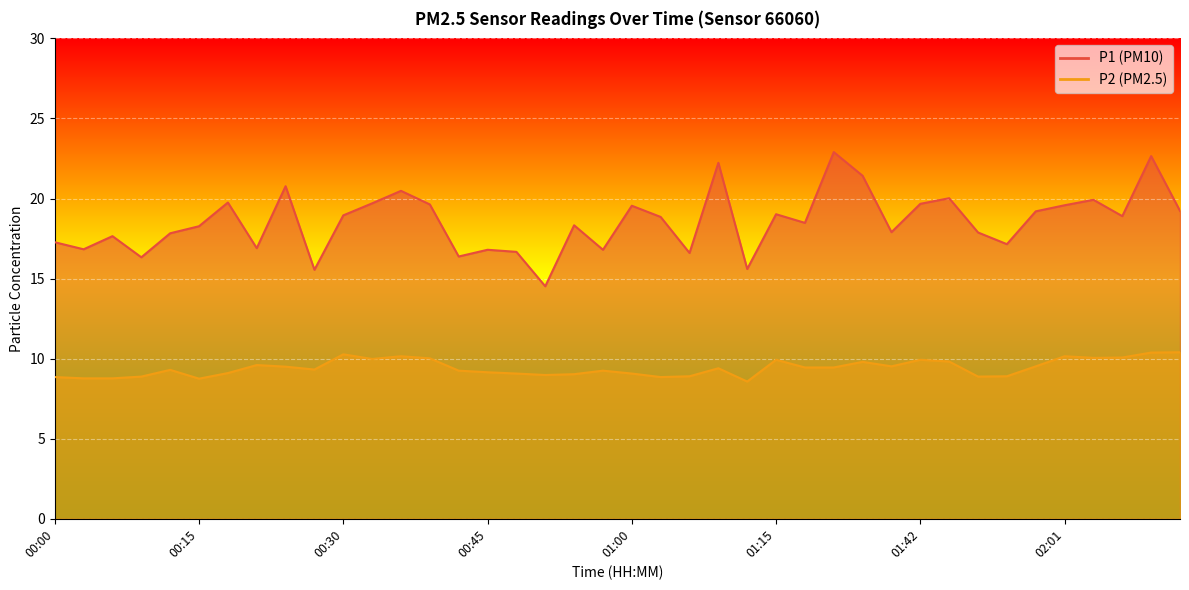

True or false: P2 and P1 intersect in this chart.

False